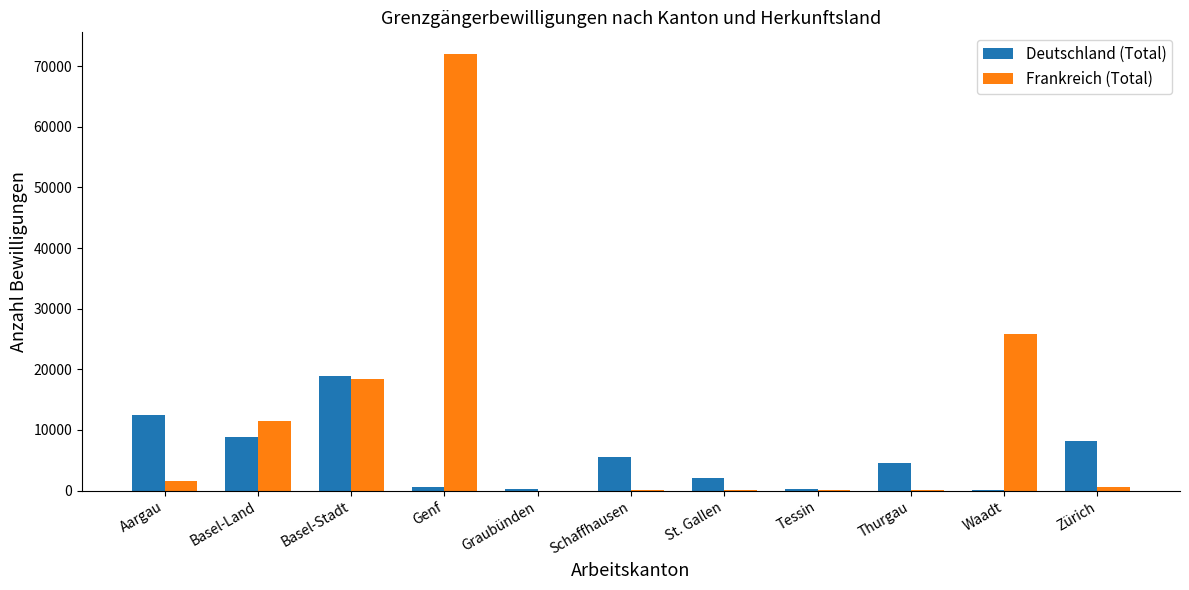

Which series changed the most between Basel-Land and Schaffhausen?

Frankreich (Total)